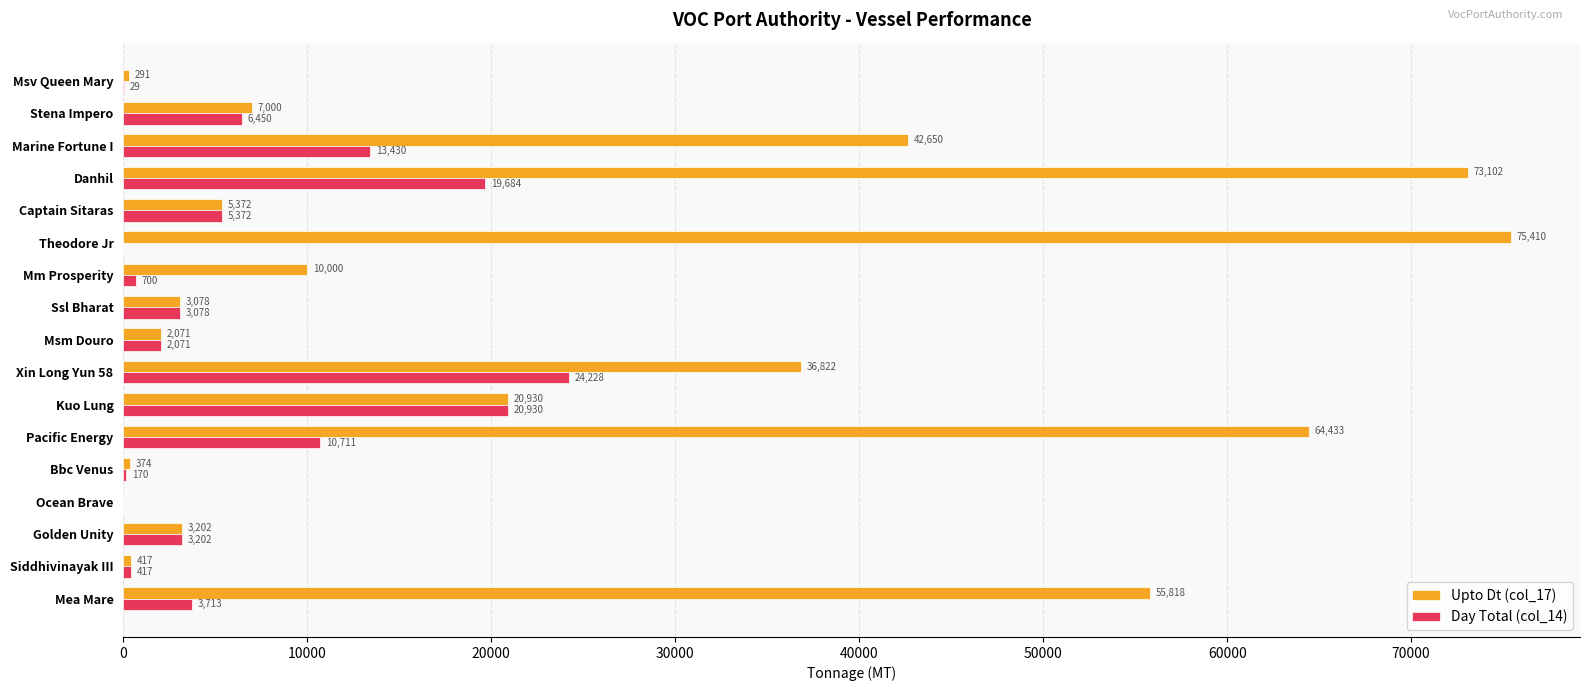

Between Siddhivinayak III and Bbc Venus, which series saw the biggest shift?

Day Total (col_14)